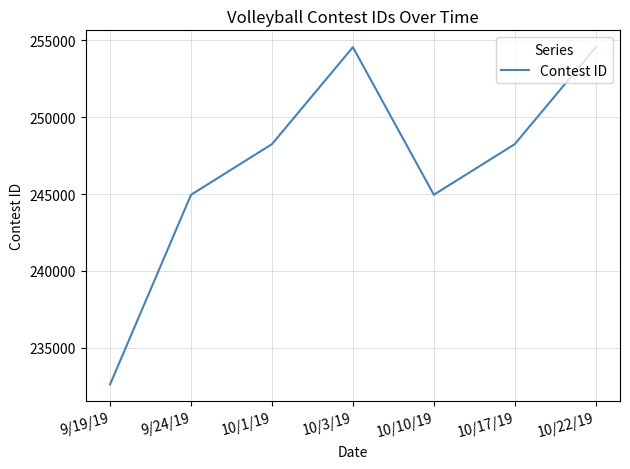

The chart shows a value of 248246 at 10/1/19. True or false?

True